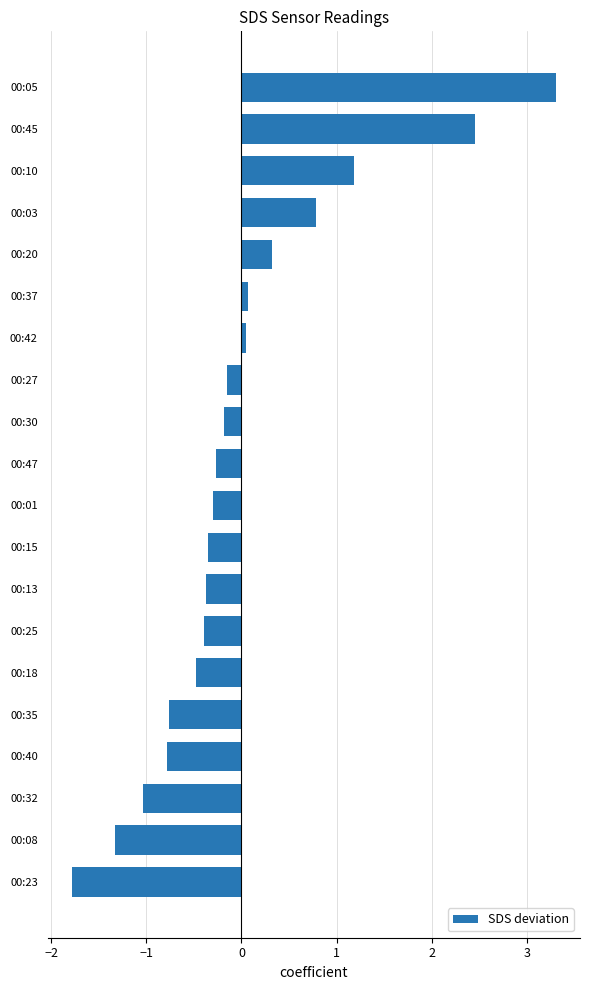

What is the difference between the second highest and second lowest values?

3.8